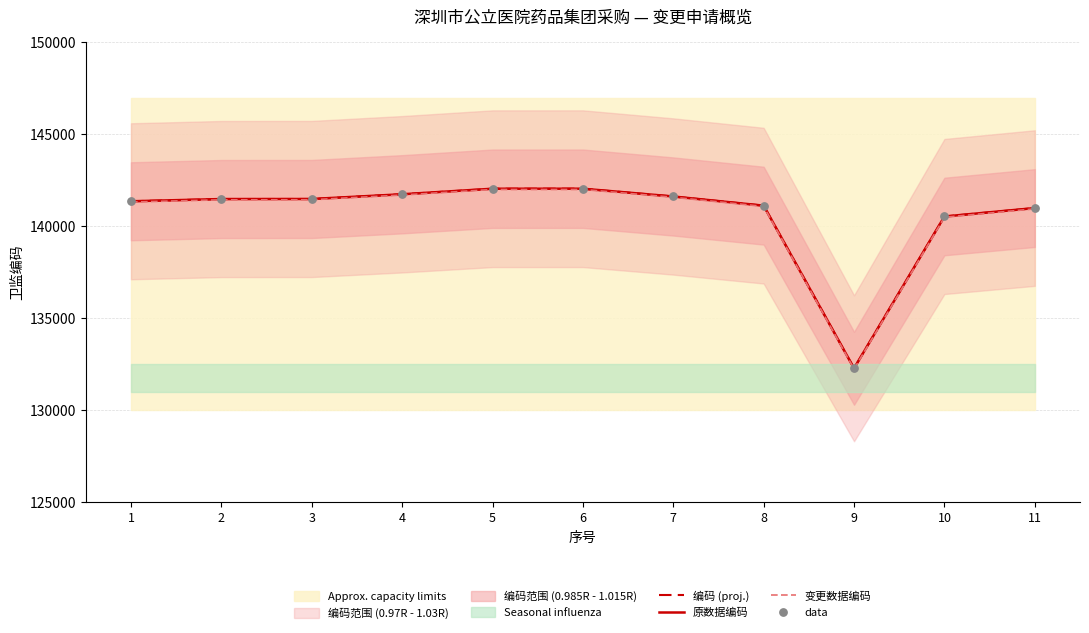

Is the value of 原数据编码 at 1 greater than the value of data at 4?

No